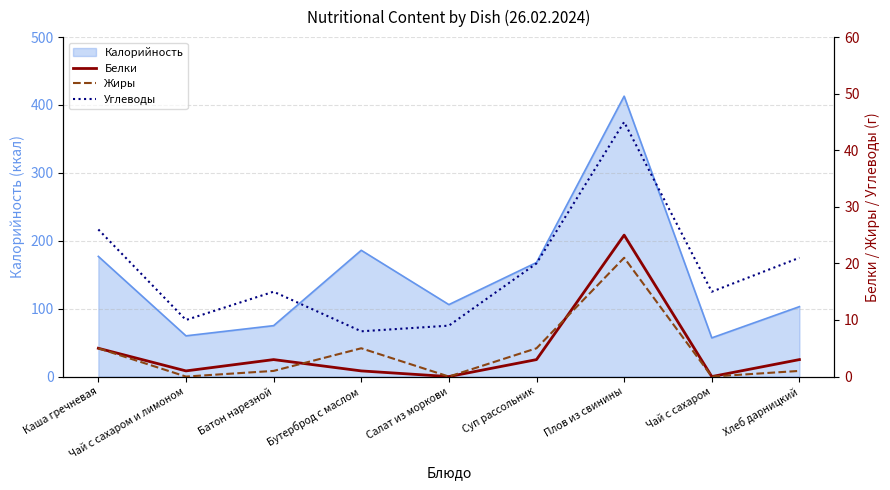

The Белки series shows 0 at Чай с сахаром. True or false?

True